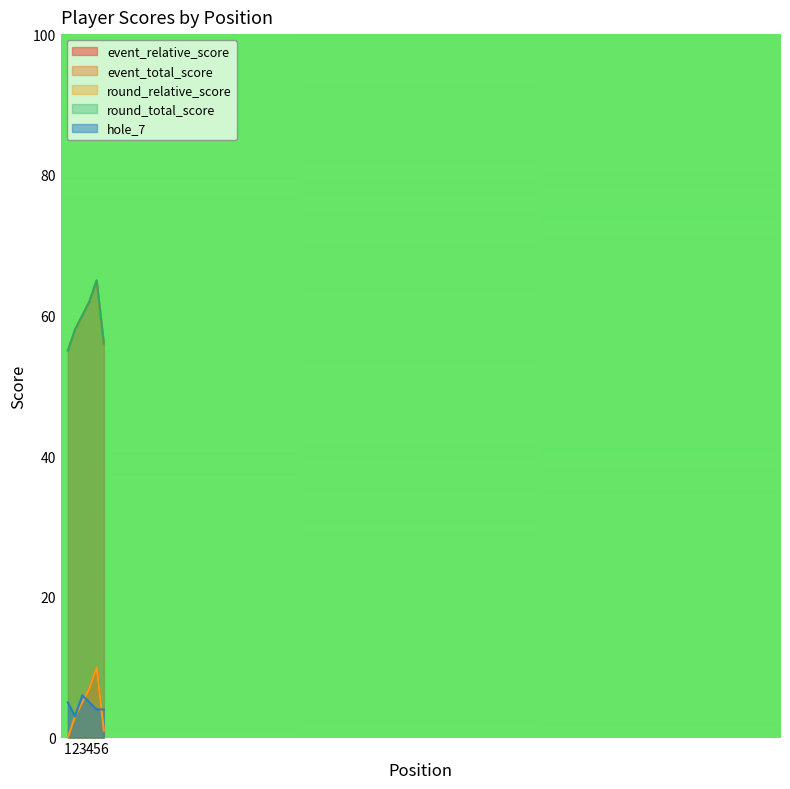

The round_total_score series shows 65 at 5. True or false?

True